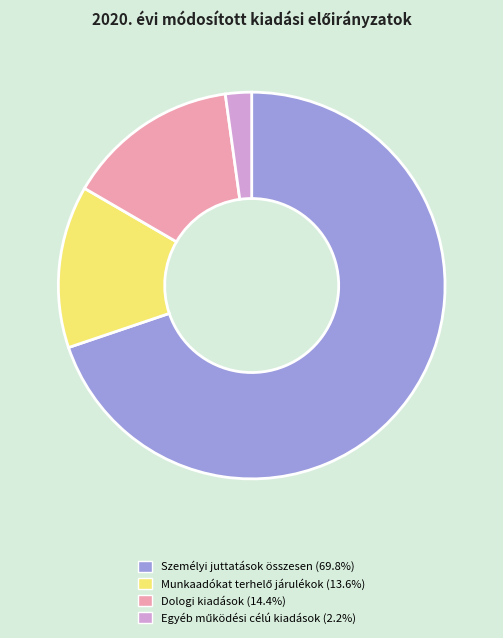

Does any single category account for the majority?

Yes